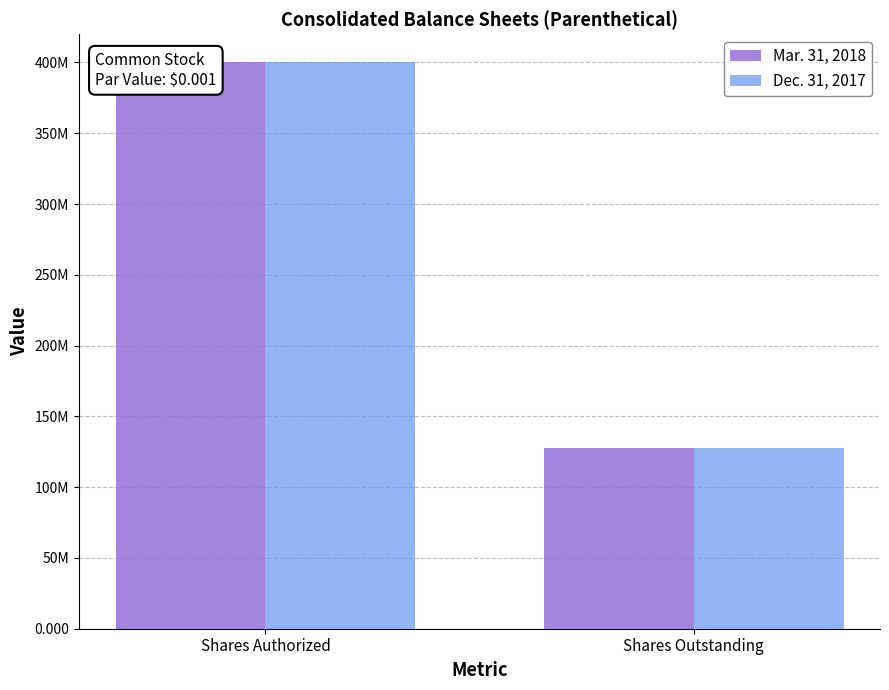

What value does the Dec. 31, 2017 series have at Shares Authorized, to the nearest 50?

400000000